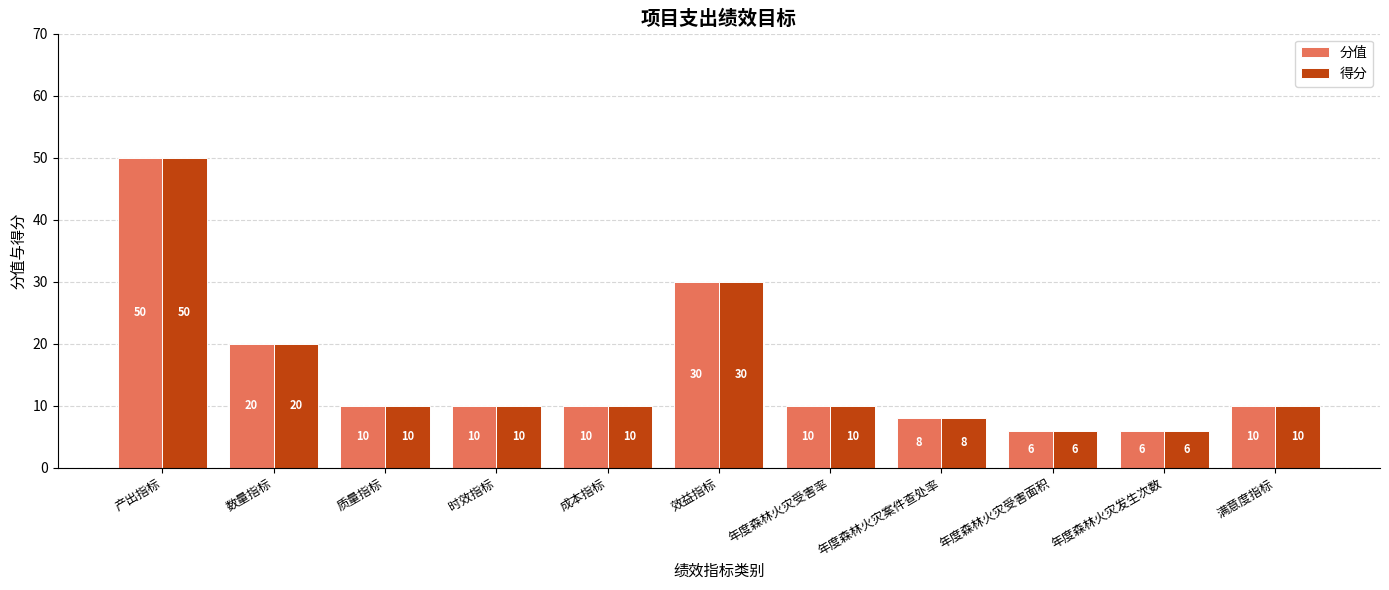

Is it true that 得分 equals 30 at 效益指标?

True